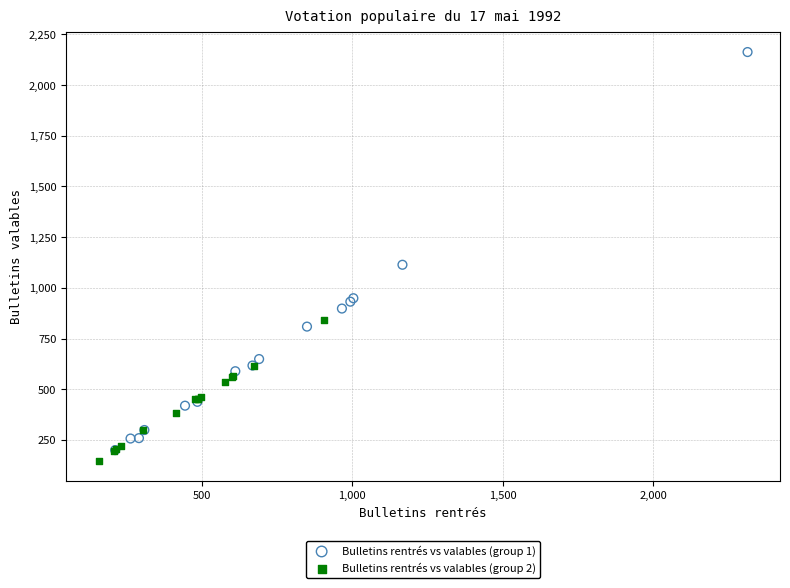

Which series has the largest Y range (max minus min)?

Bulletins rentrés vs valables (group 1)